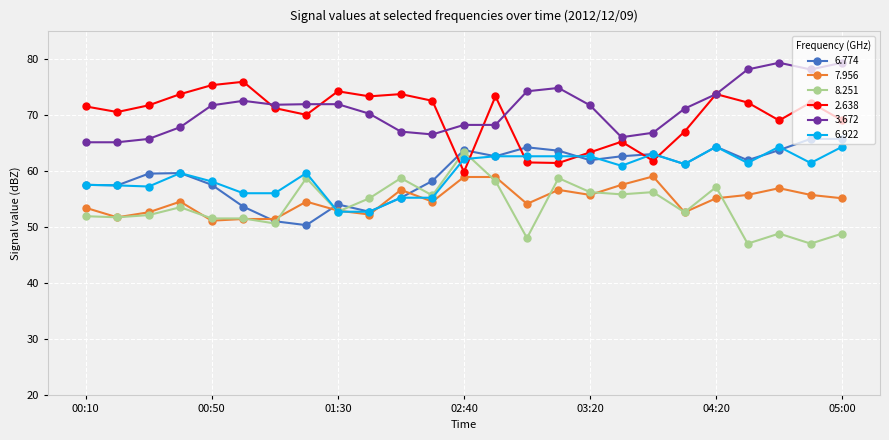

Count the number of data series in this chart.

6